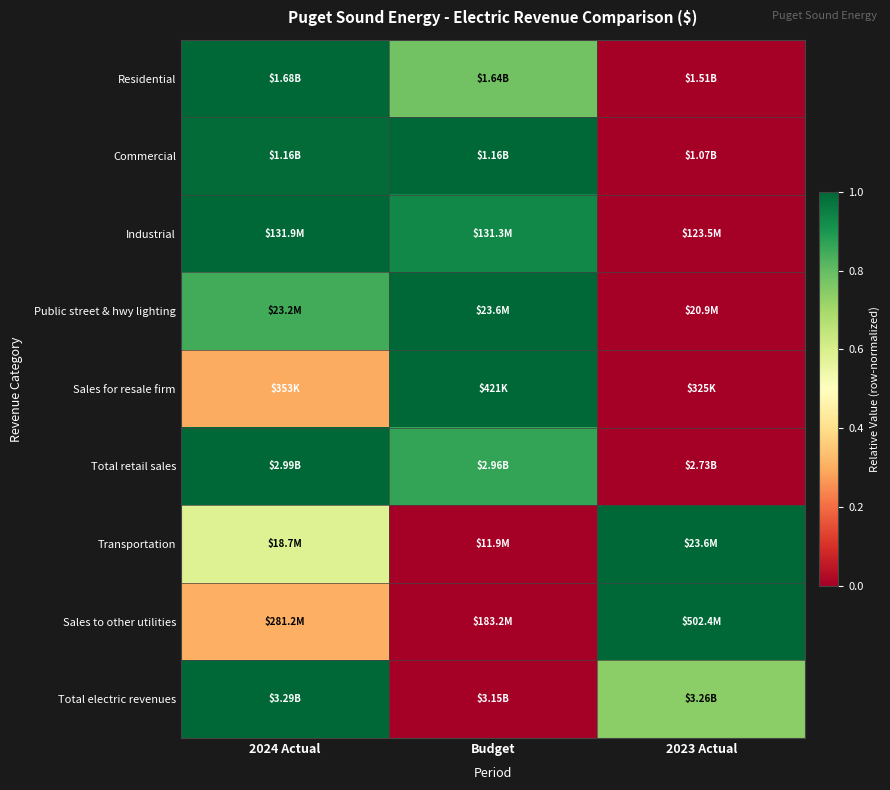

Which category has the highest value across all series?

2024 Actual